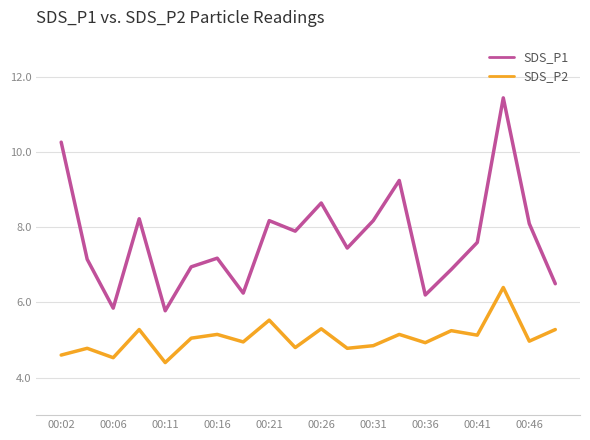

Which series has the largest range (max minus min)?

SDS_P1